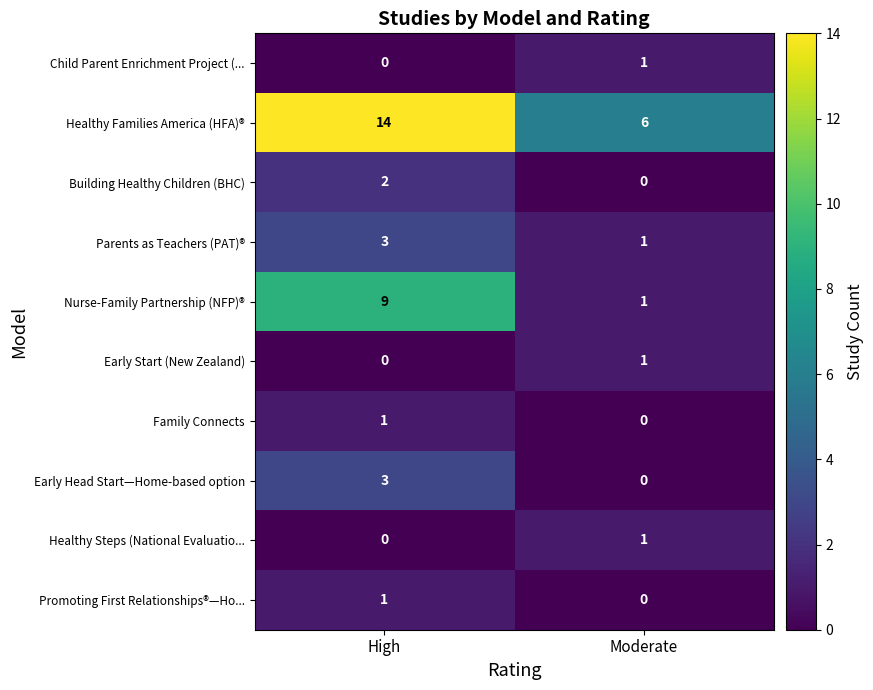

List the labels in order of Parents as Teachers (PAT)® value, smallest first.

Moderate, High